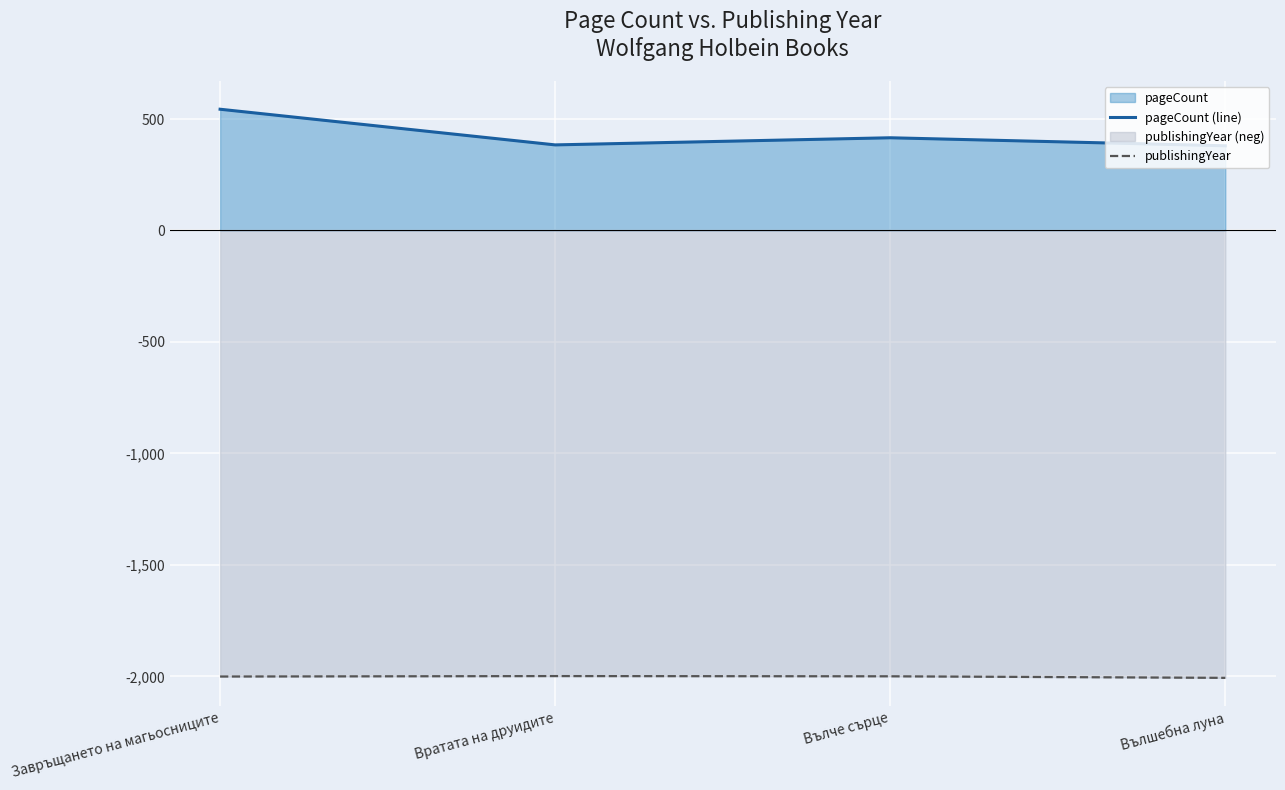

Reading left to right, transcribe all the data shown in this chart.

pageCount (line): 544	384	416	380
publishingYear: -2001	-1999	-2000	-2007